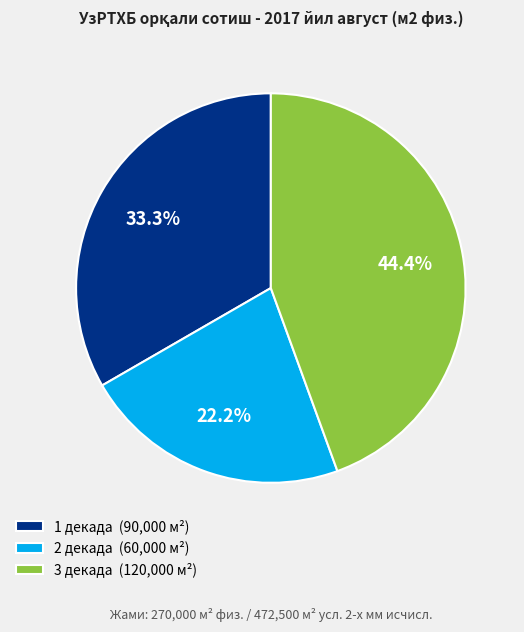

True or false: 3 декада accounts for 38% of the total.

False